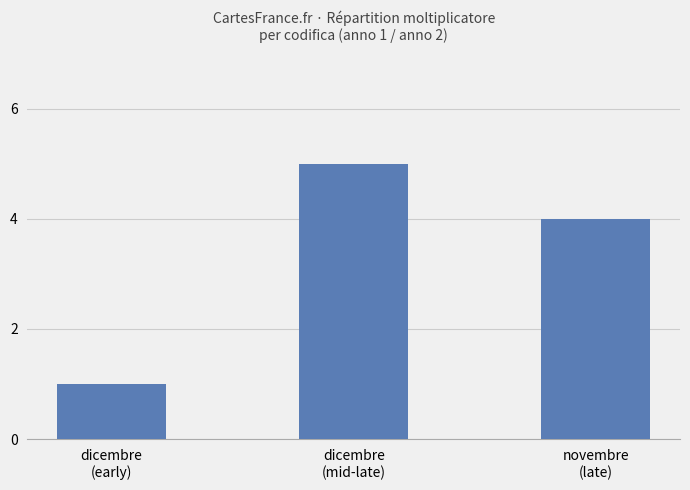

Which label corresponds to the smallest value in the chart?

dicembre
(early)